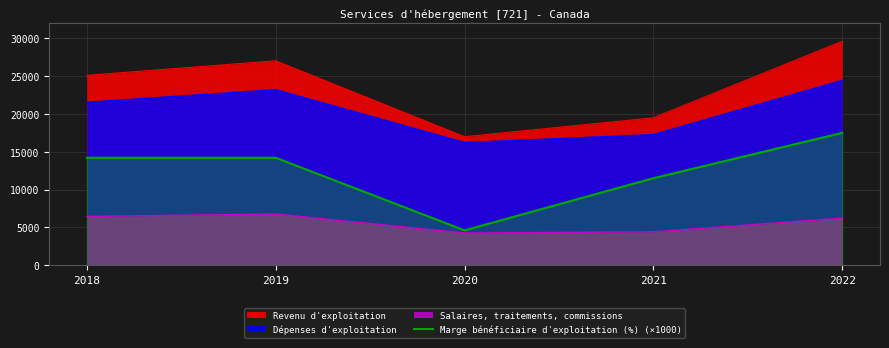

The value at 2021 is 11500. True or false?

True